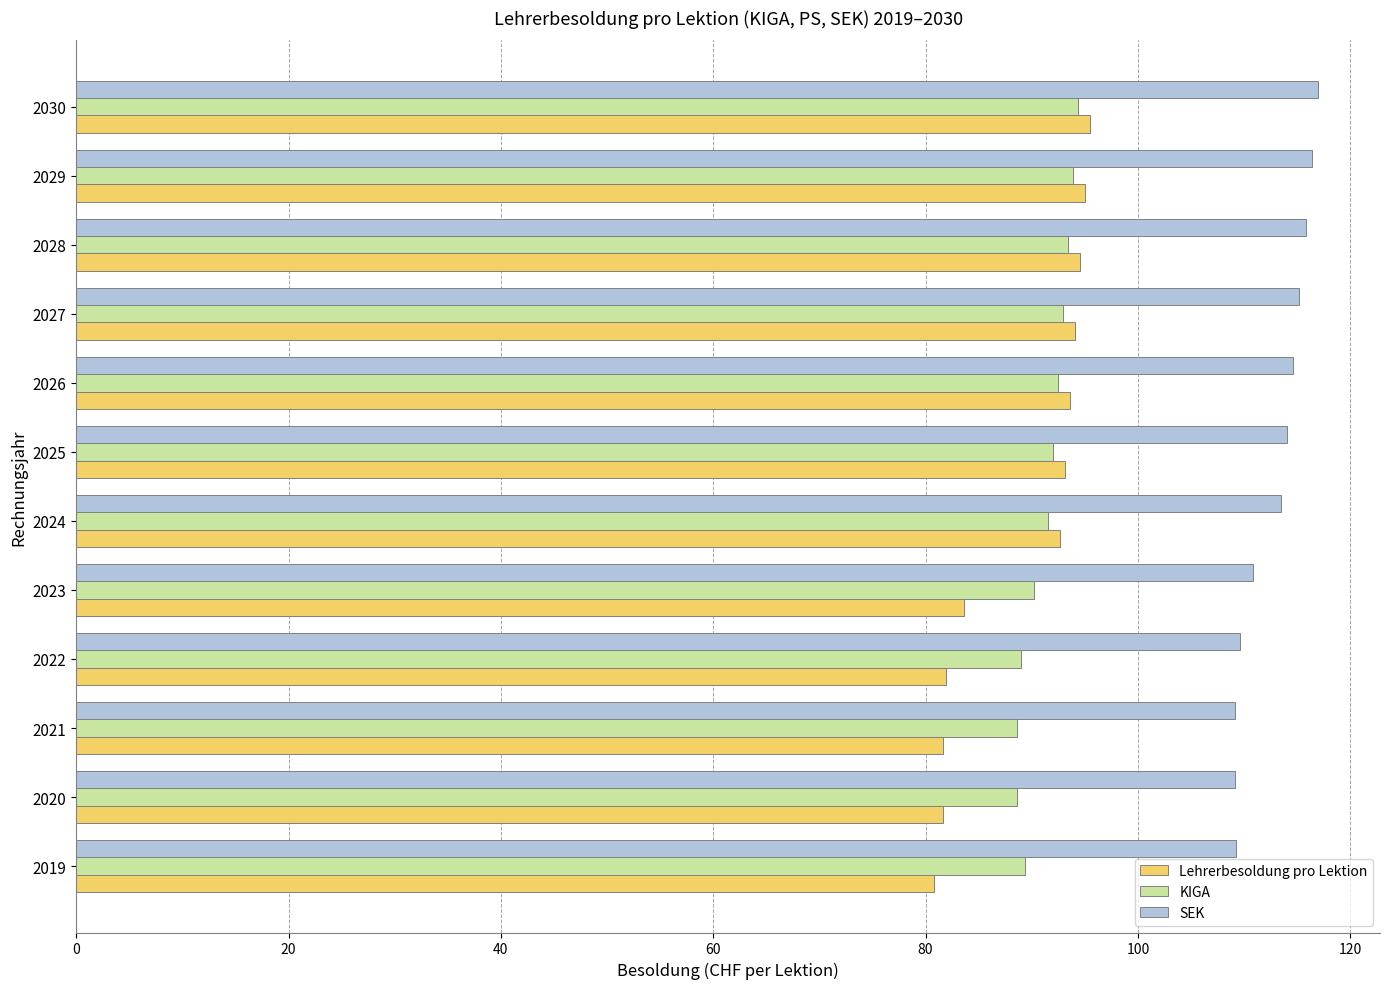

What are all the series names shown in the legend?

Lehrerbesoldung pro Lektion, KIGA, SEK